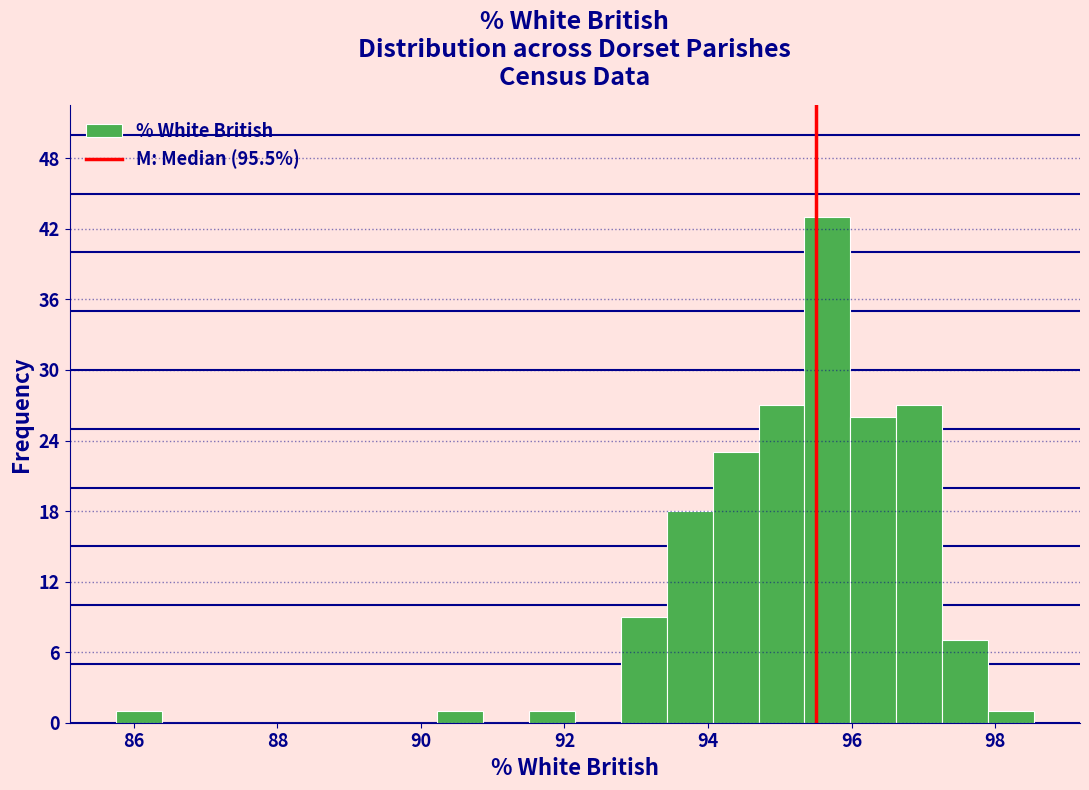

Read against the x-axis, roughly where is the centre of the tallest bar?

95.6